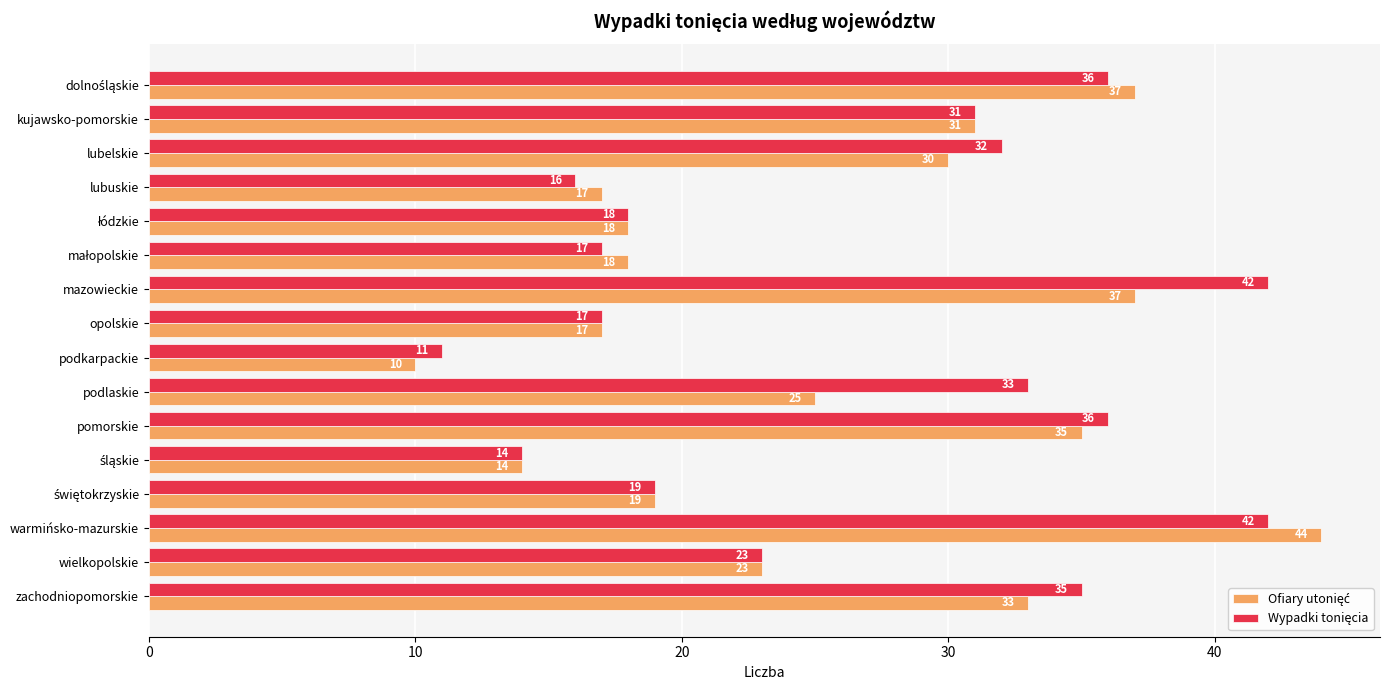

At how many categories does at least one series exceed 30?

8